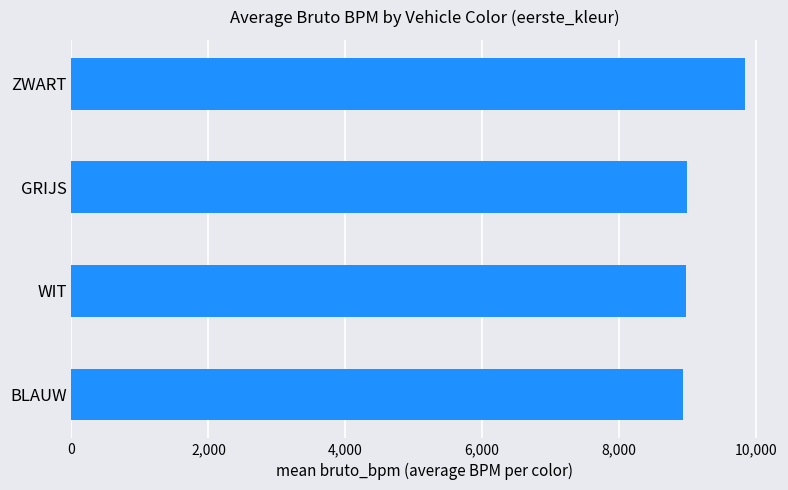

What is the maximum value shown in the chart?

9833.1